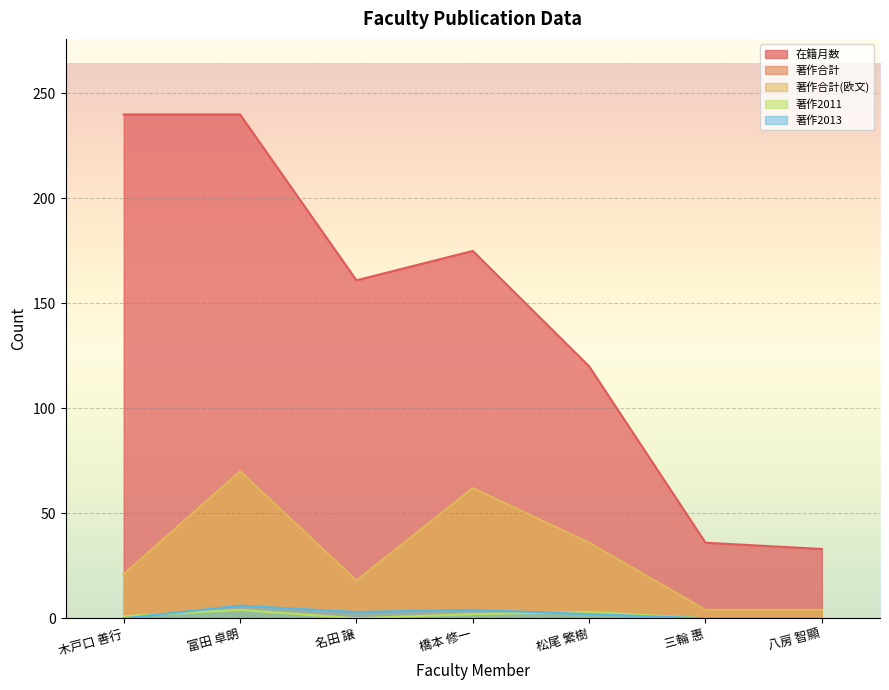

What is the label of the 4th point from the left?

橋本 修一